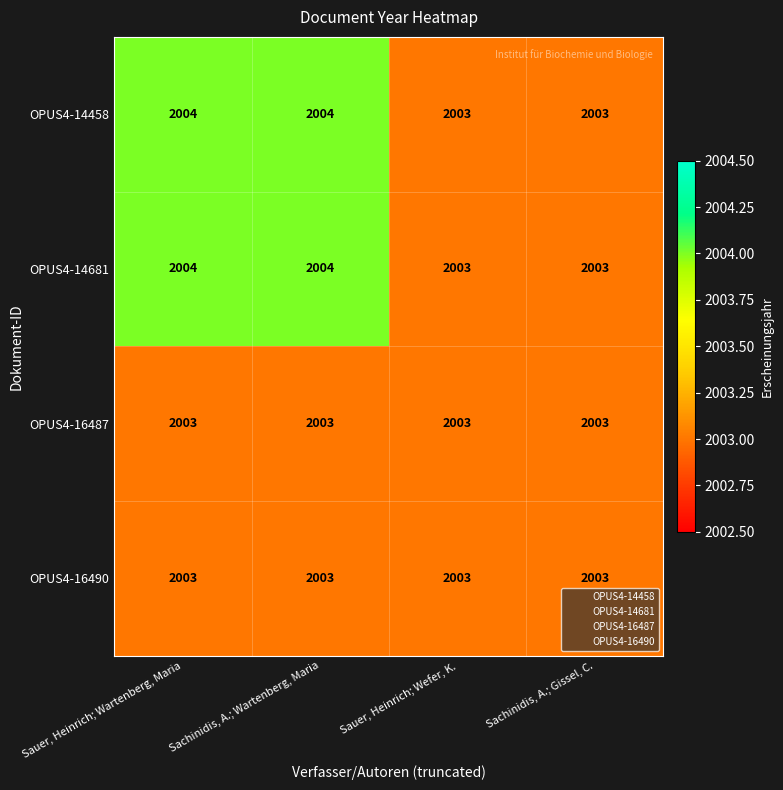

What is the sum of all OPUS4-16487 values?

8012